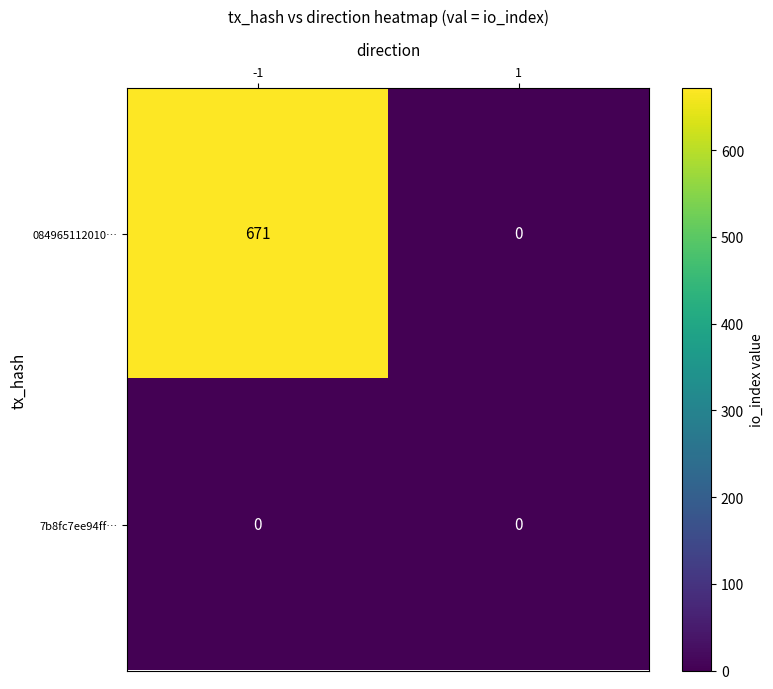

Reading left to right, transcribe all the data shown in this chart.

084965112010…: 671	0
7b8fc7ee94ff…: 0	0